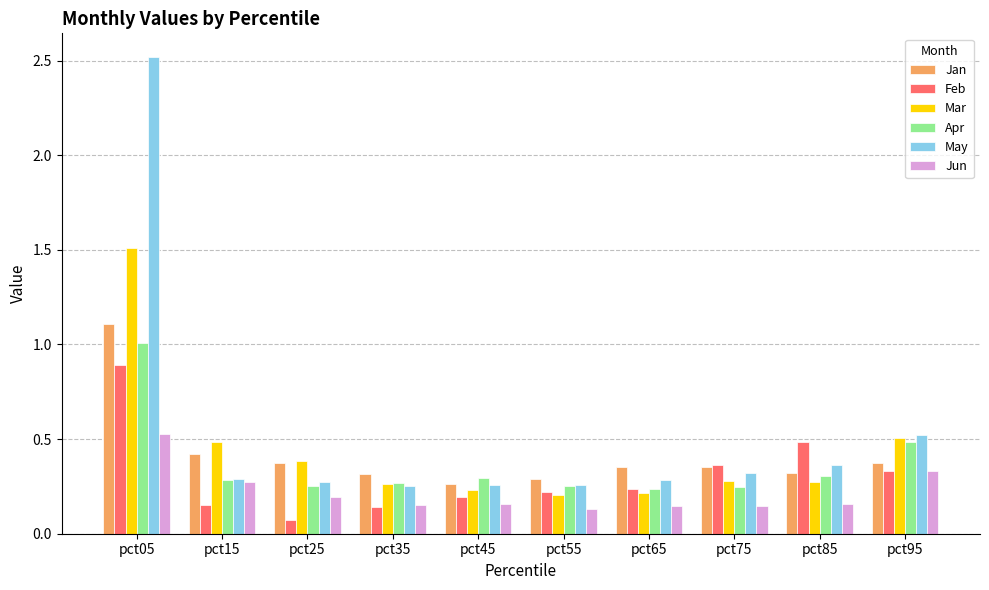

How many bars are there in each group?

6